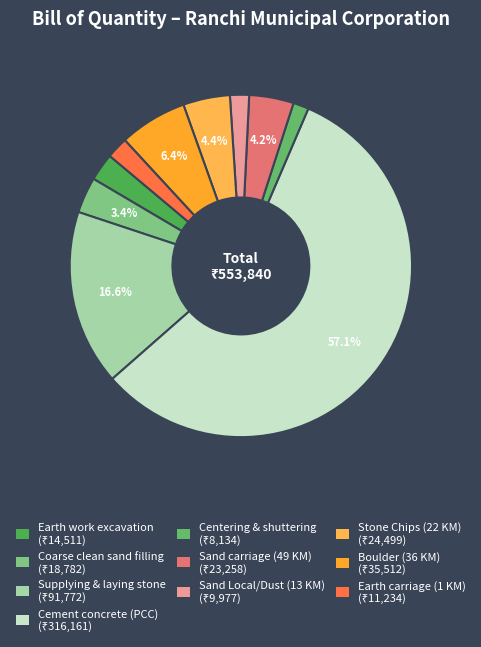

How many segments does this pie chart have?

10